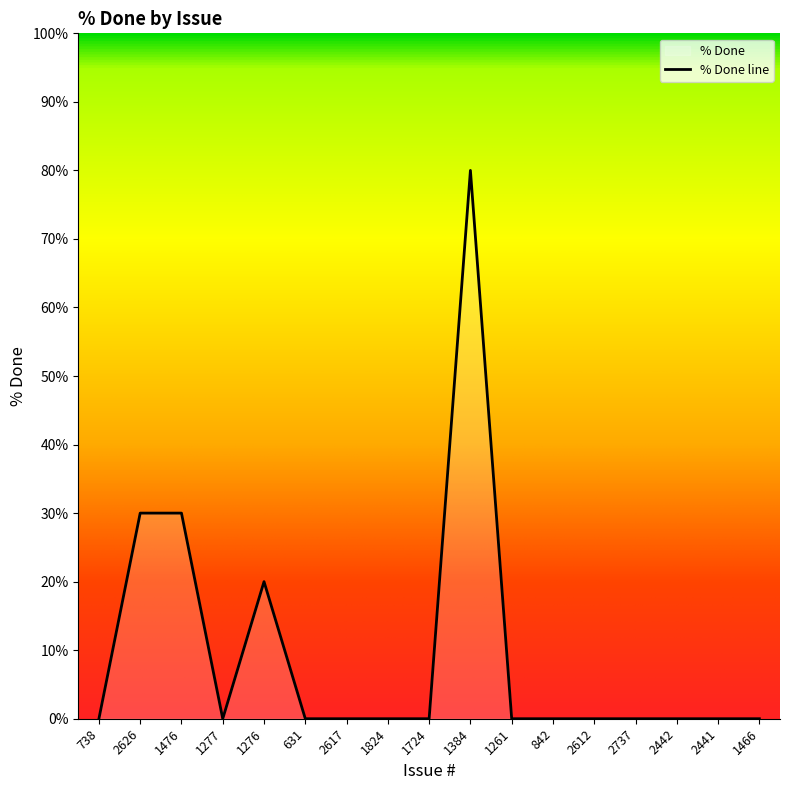

What is the sum of the values at 1384 and 2441?

80